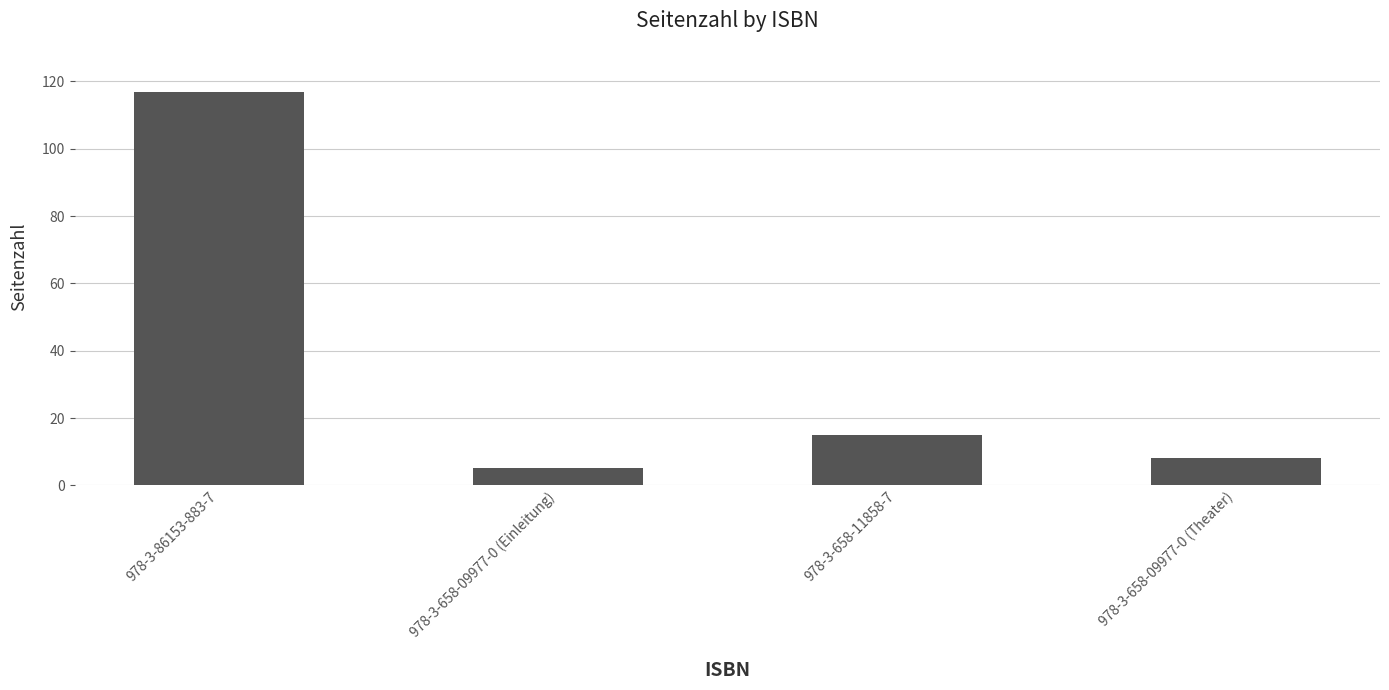

How many data points does each series have?

4